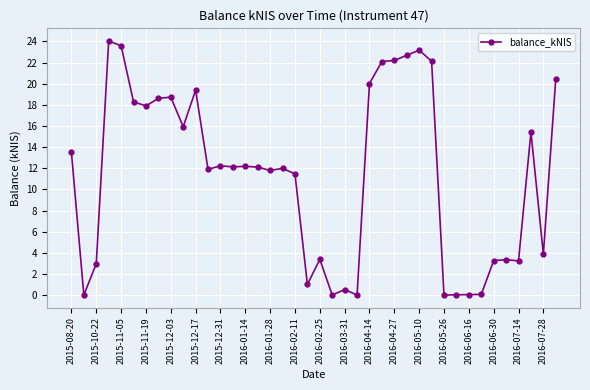

What is the average value?

11.4